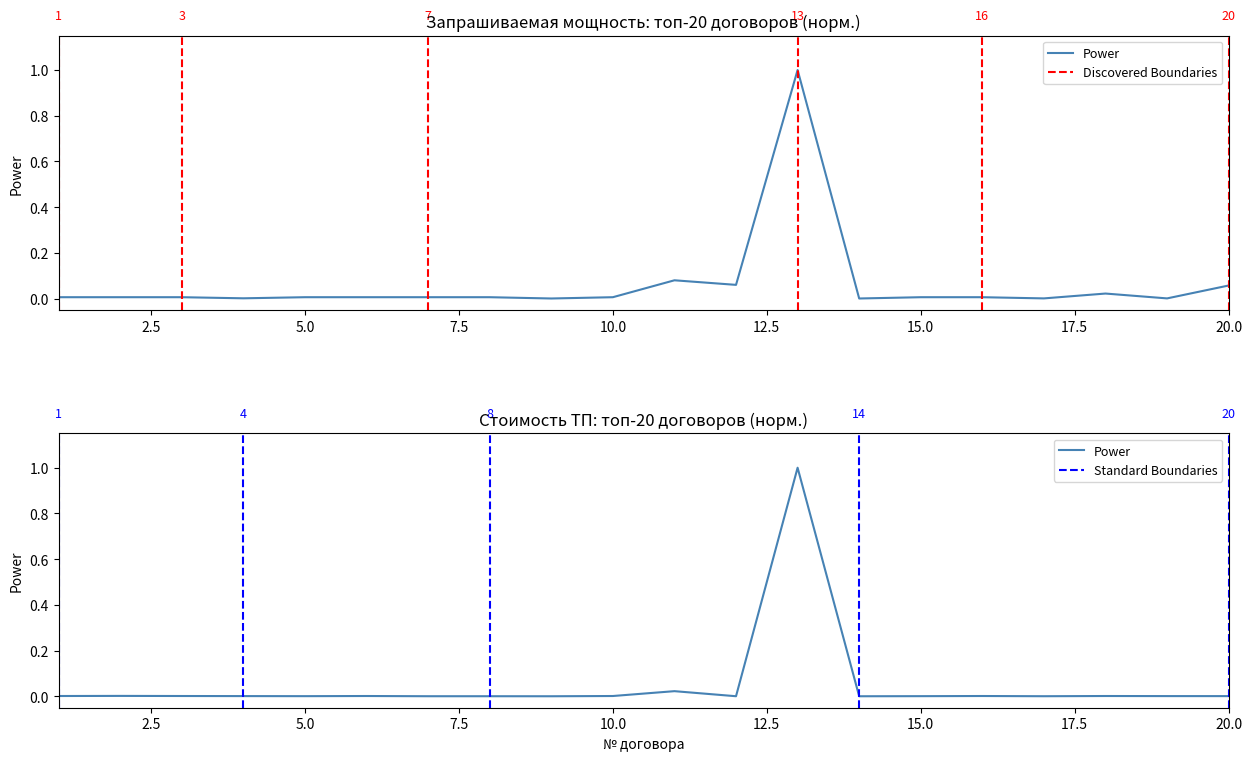

What is the sum of all Запрашиваемая максимальная мощность values?

1.3